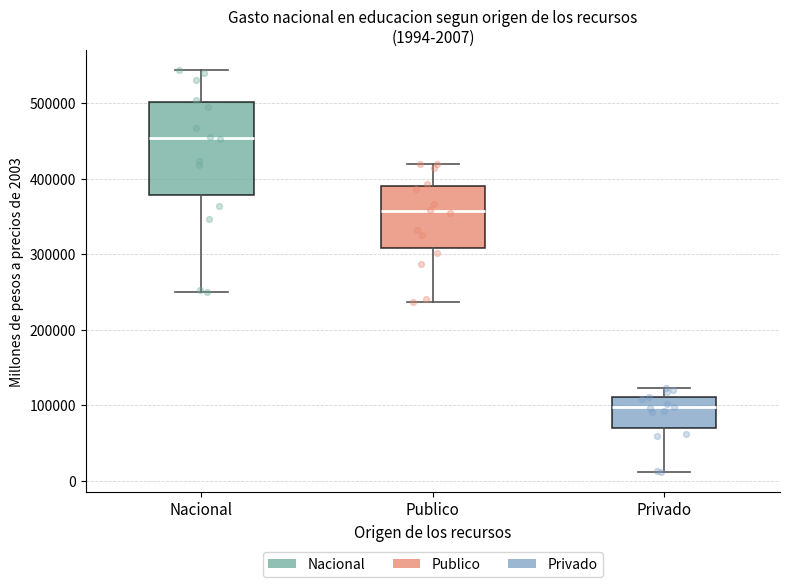

Which box is the tallest, from its lower edge to its upper edge?

Nacional